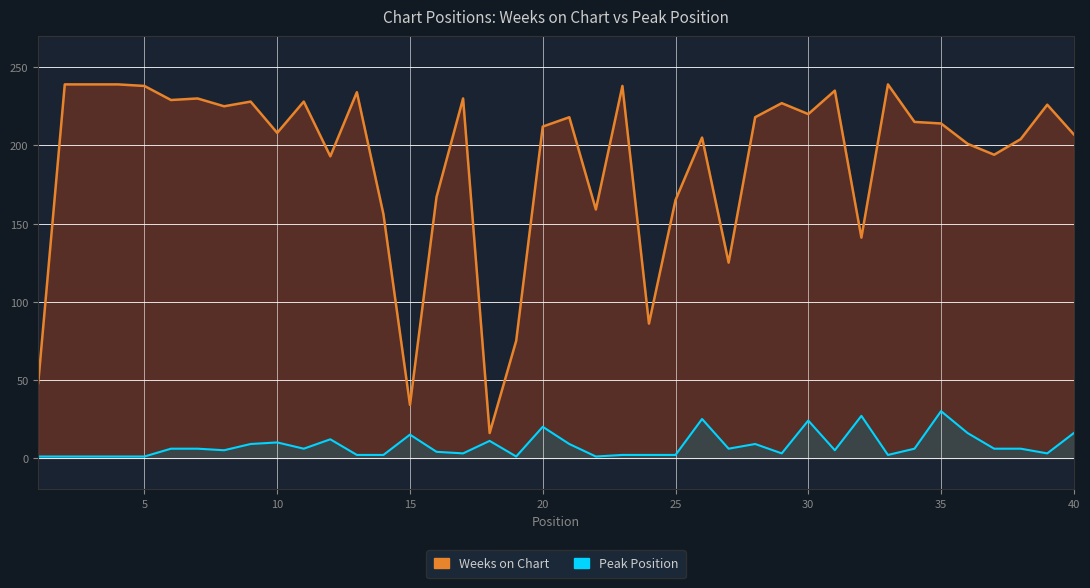

Where is Weeks on Chart nearest to the value 127?

27